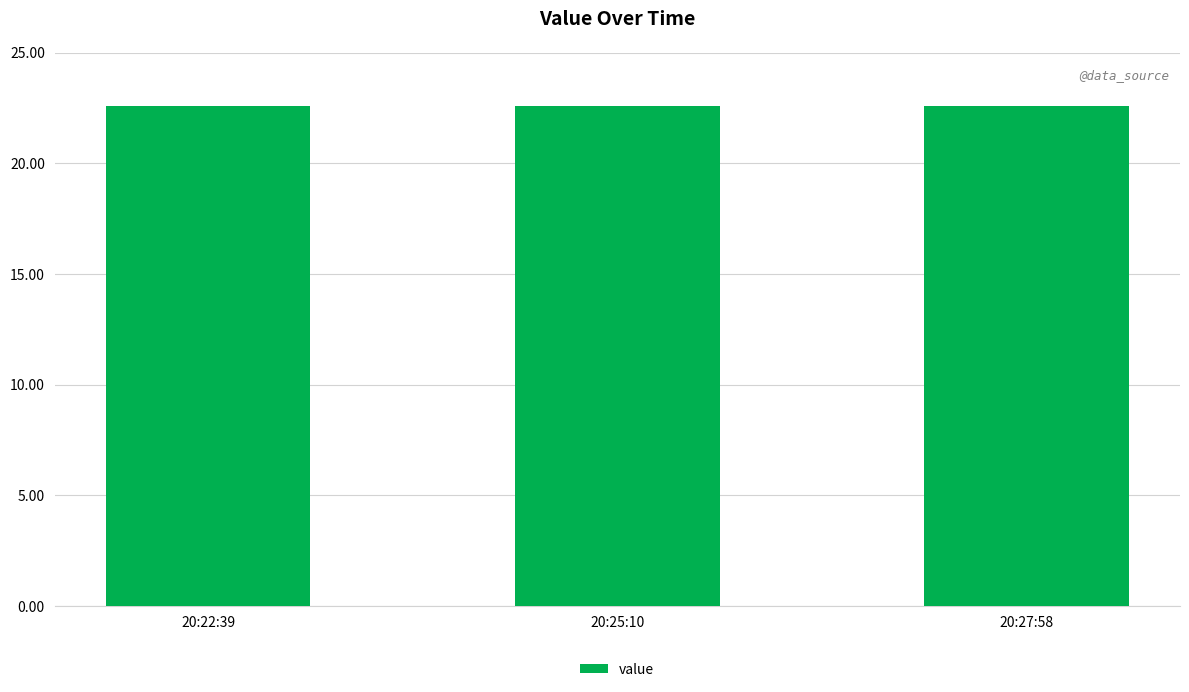

What is the label of the 2nd bar from the left?

20:25:10